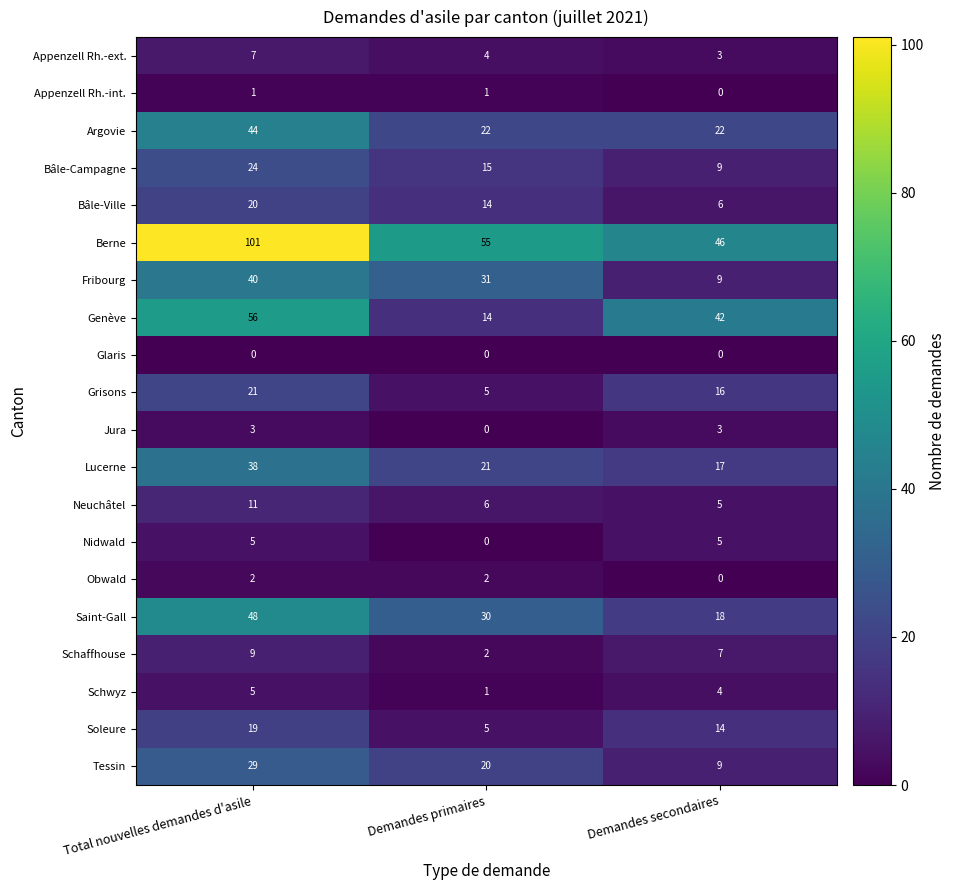

The value of Berne at Demandes secondaires is 72. True or false?

False